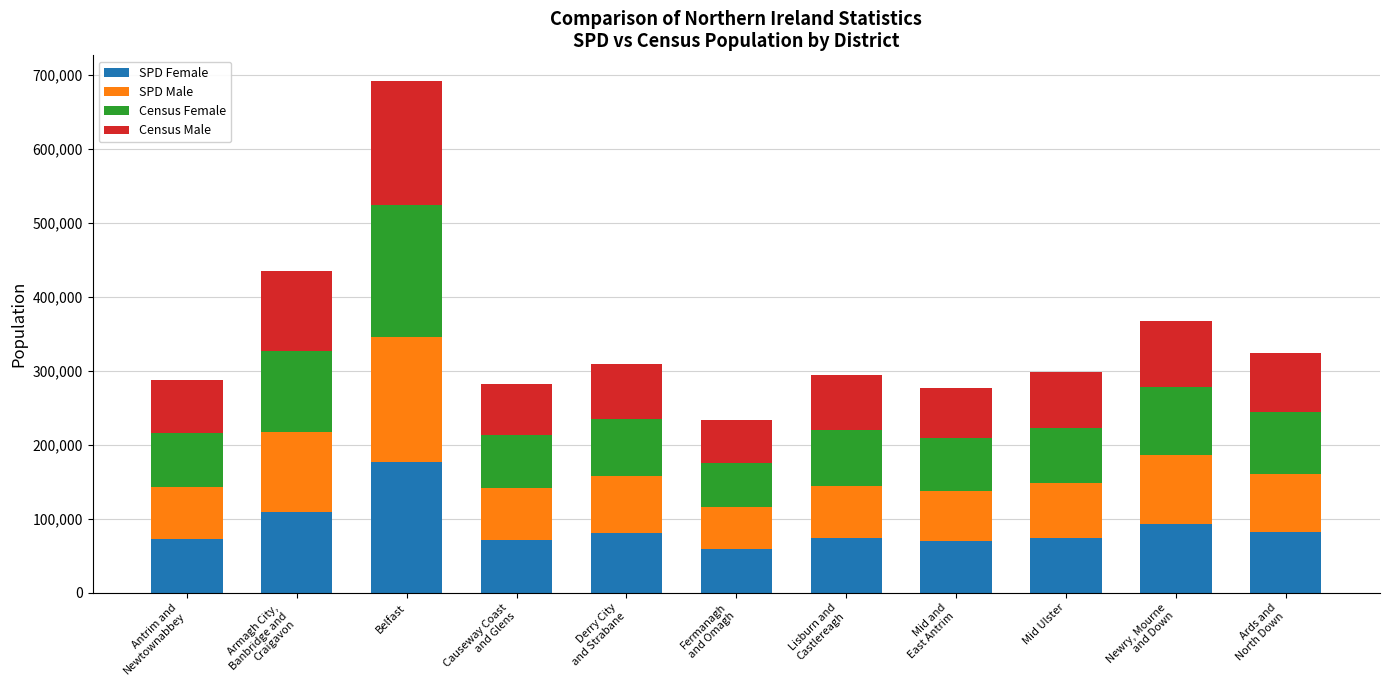

What is the difference between the maximum and minimum values in the SPD Female series?

117805